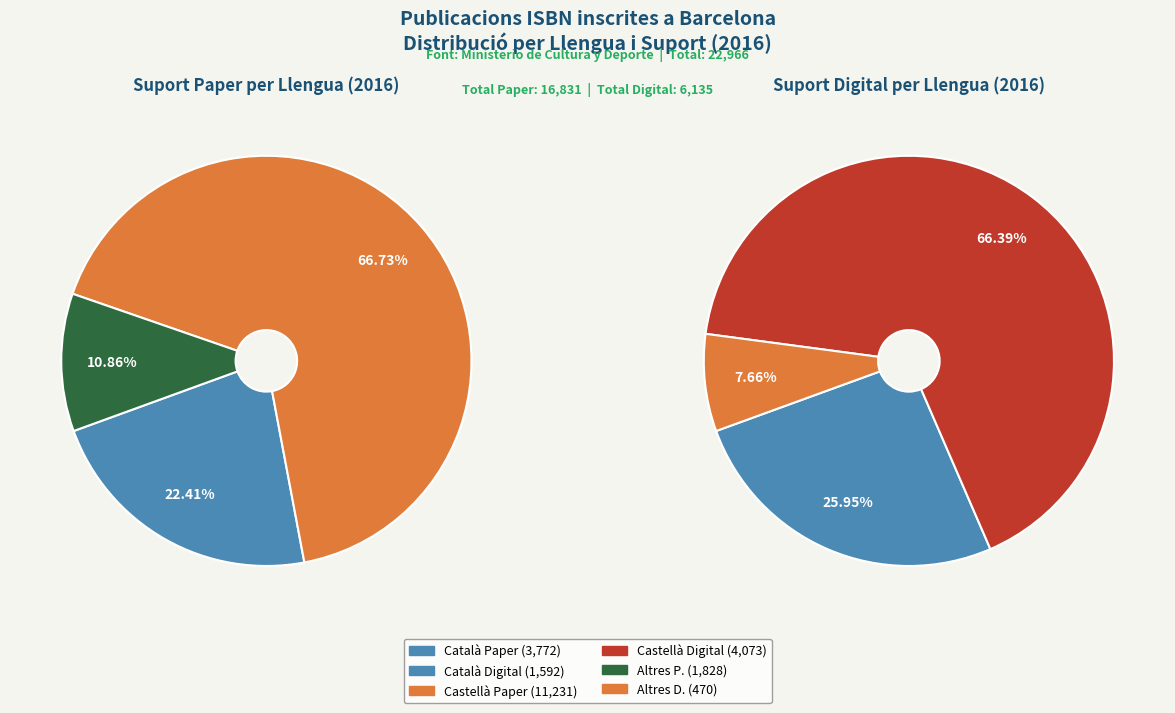

Is it true that Altres llengües is 1% of the pie?

False